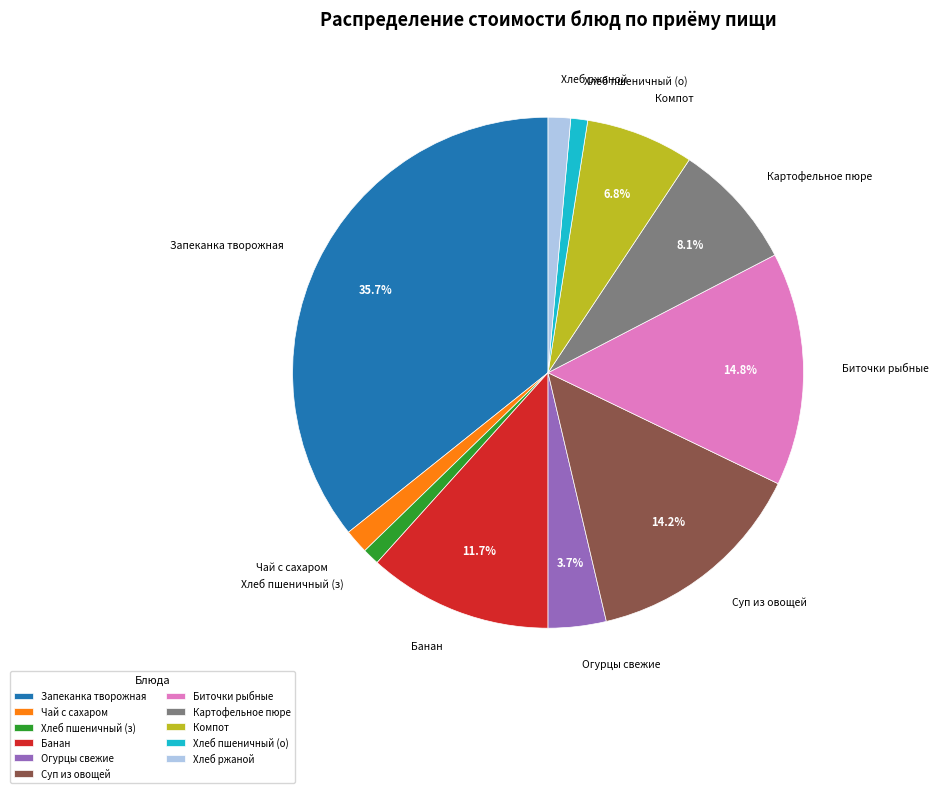

How much of the chart is everything except Запеканка творожная?

64.3%